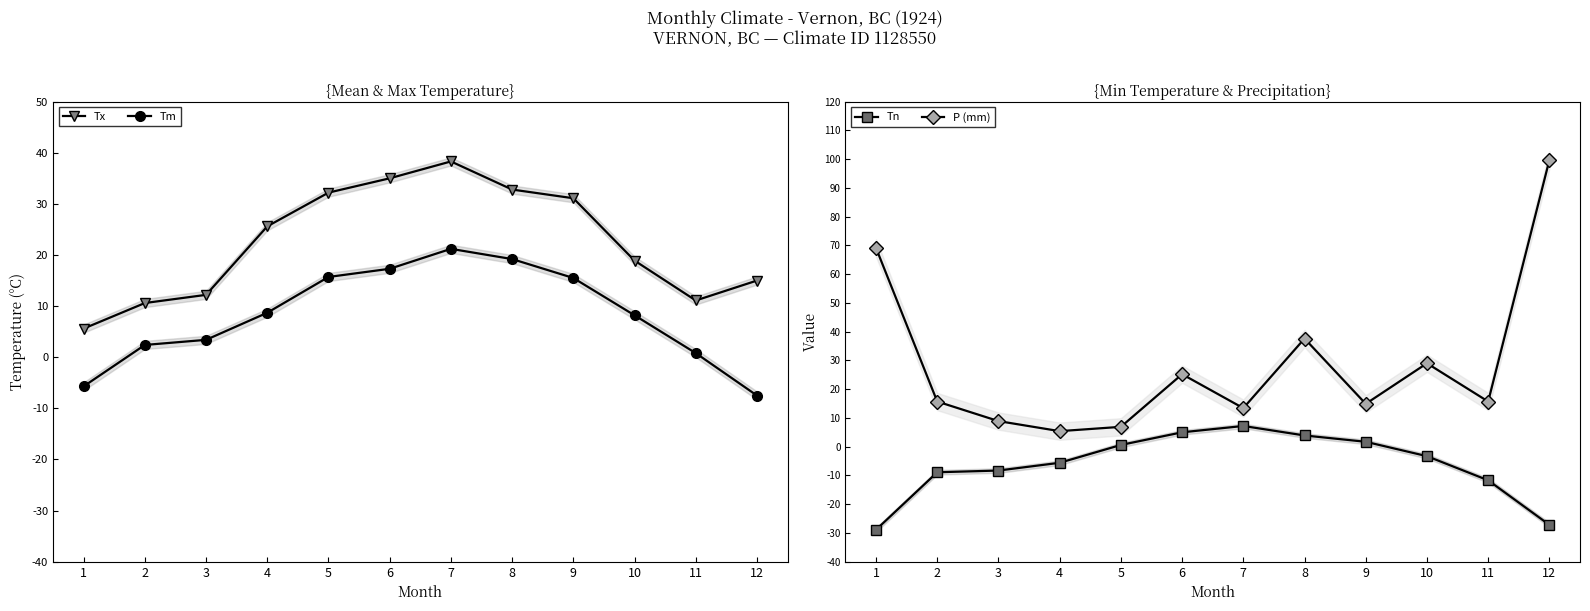

How many values in the Tm series are below 8?

5